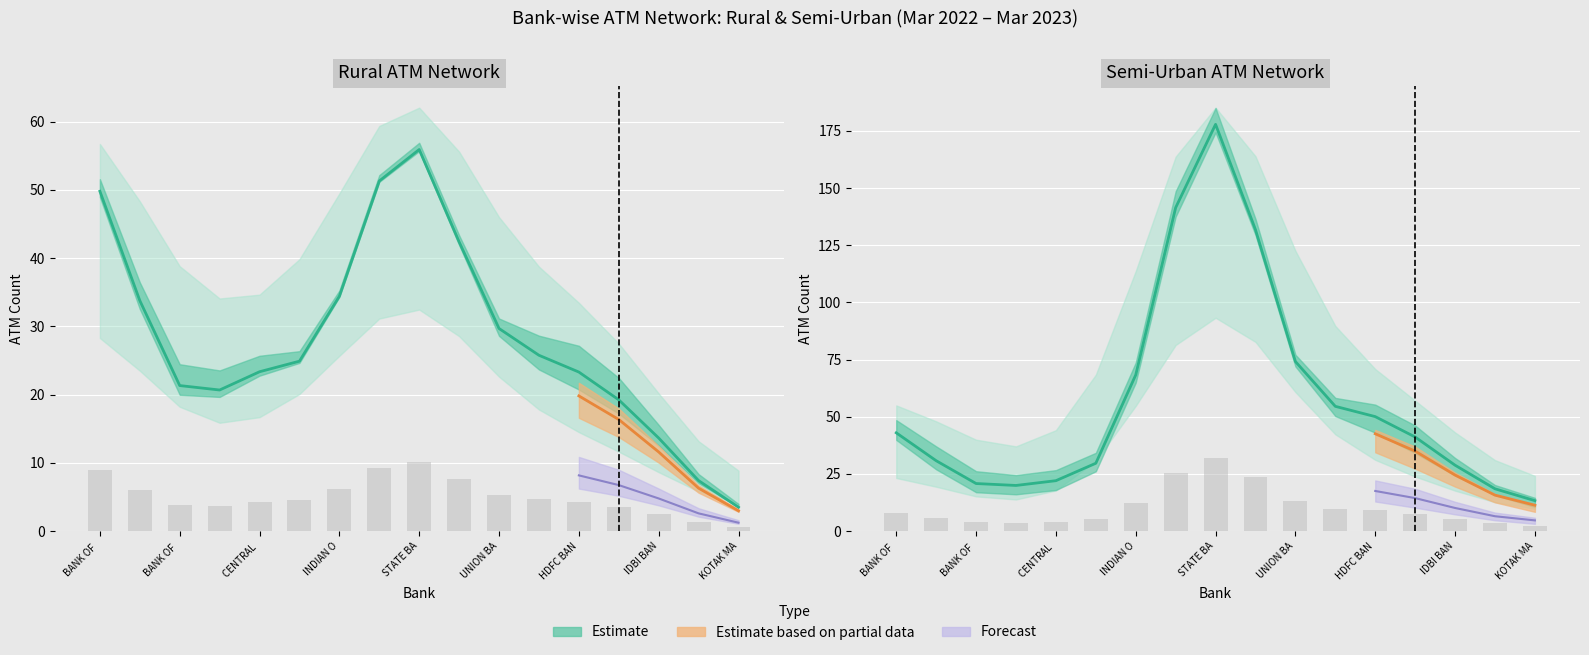

What is the difference between the maximum and second lowest values?

159.4